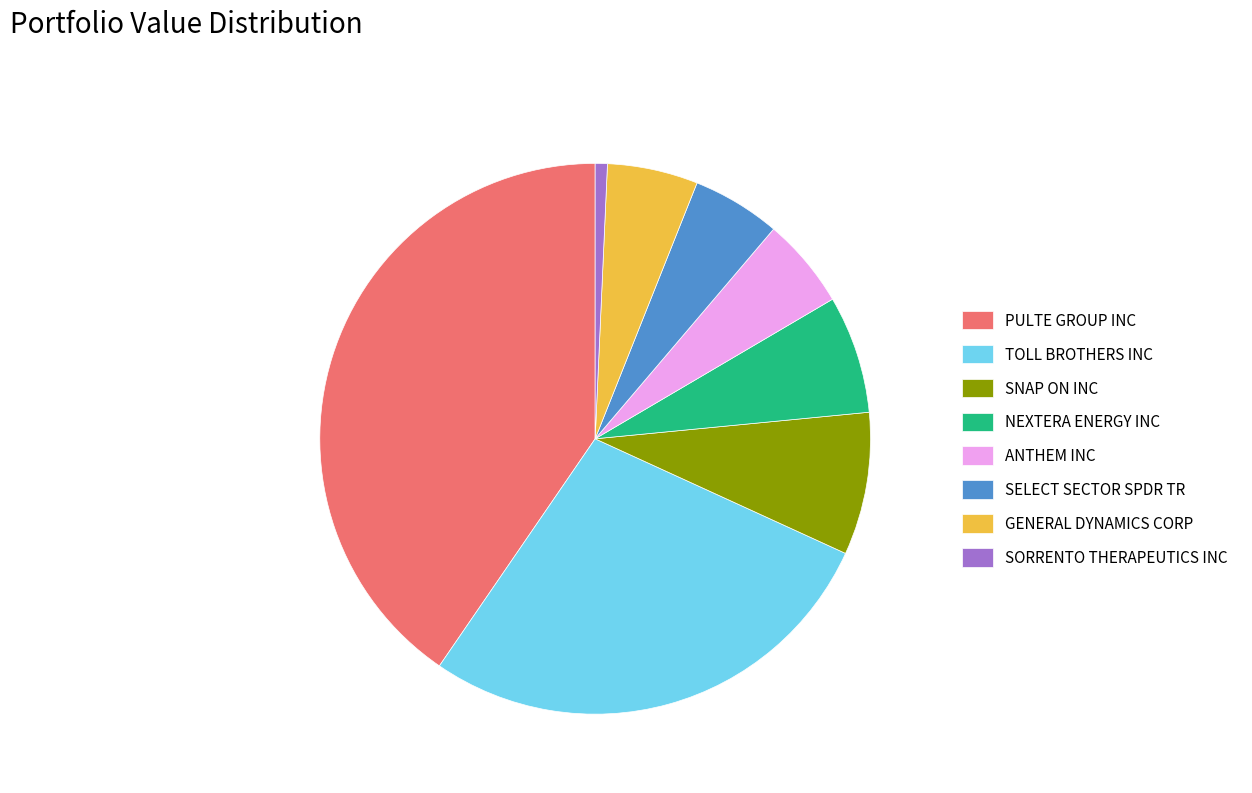

The SELECT SECTOR SPDR TR slice represents 1% of the pie. True or false?

False